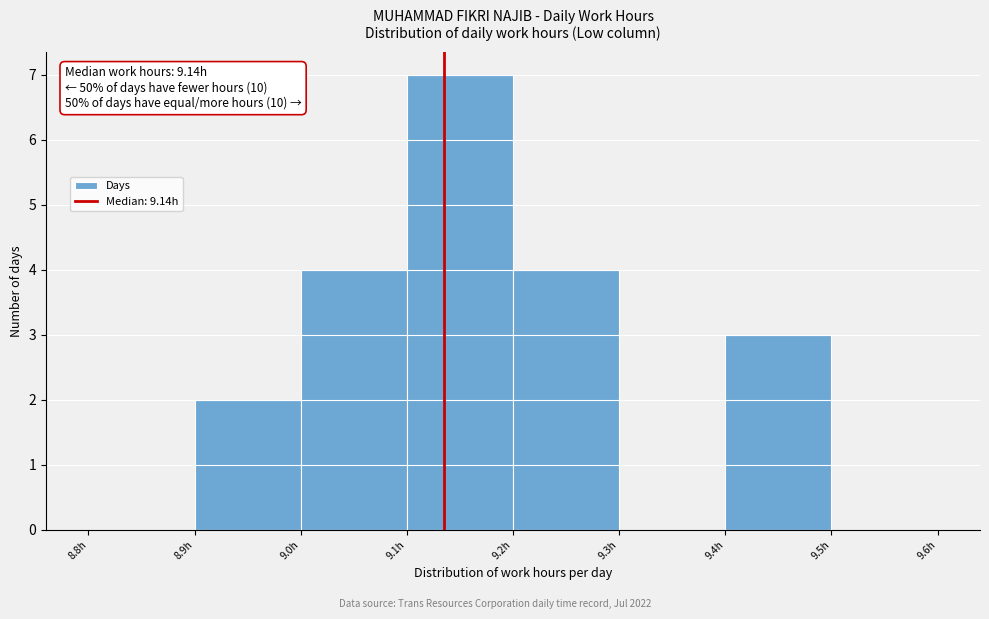

Over which range of the x-axis is the bar tallest?

9.1 to 9.2